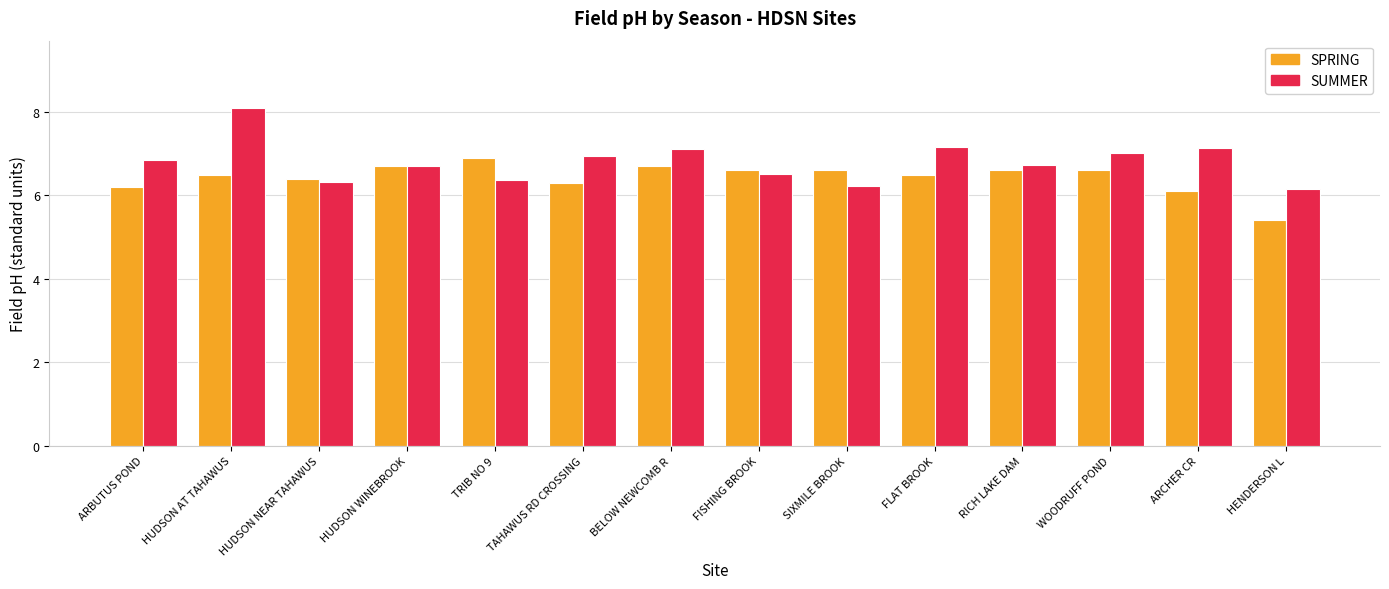

What position from the right is HUDSON NEAR TAHAWUS?

12